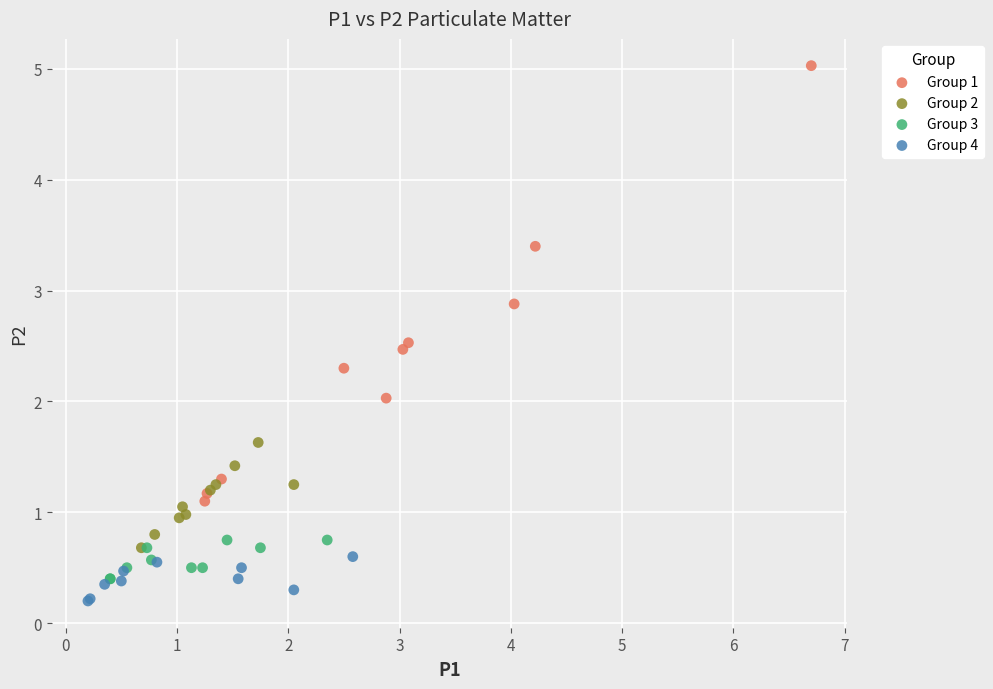

What are all the series names shown in the legend?

Group 1, Group 2, Group 3, Group 4